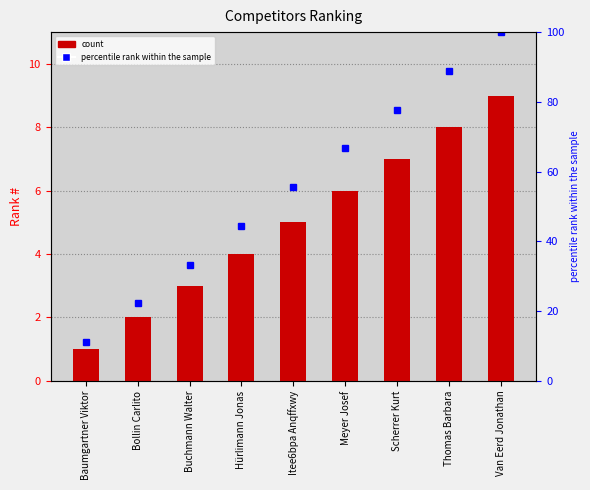

Count the # values in the range 3 to 7.

5